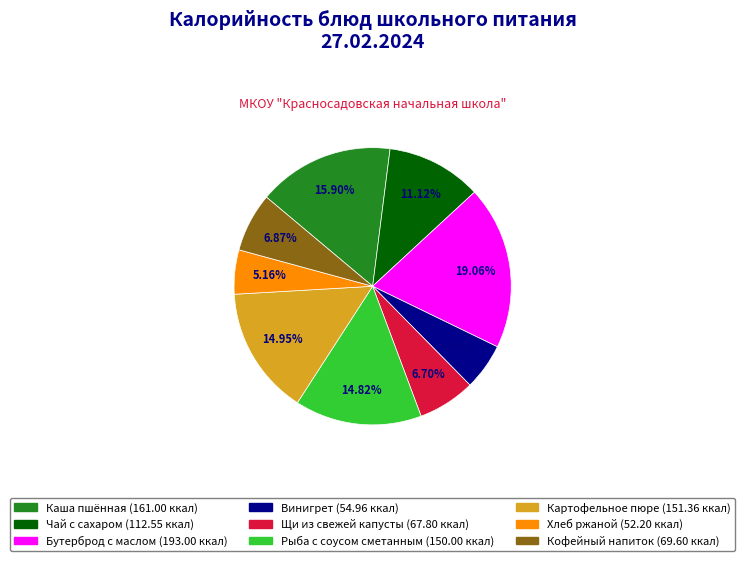

Does any single category account for the majority?

No